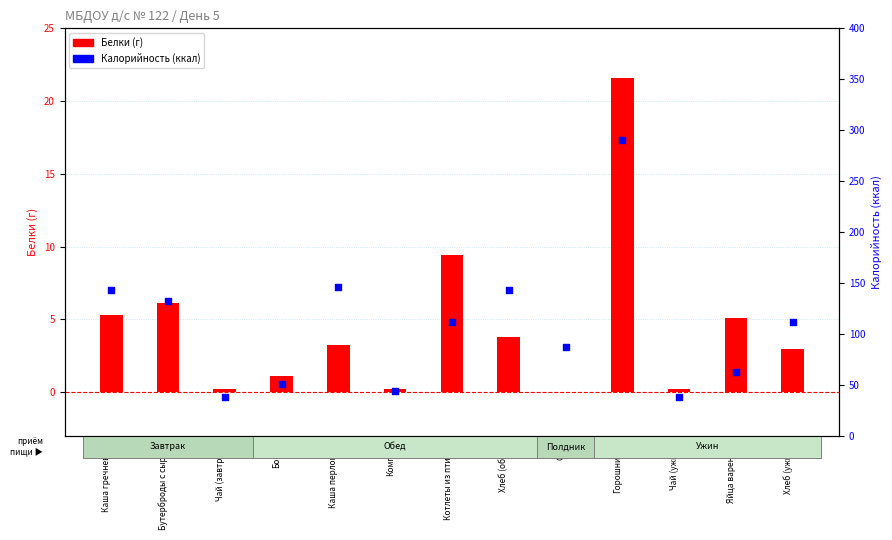

At which category is the sum across all series the highest?

Горошница